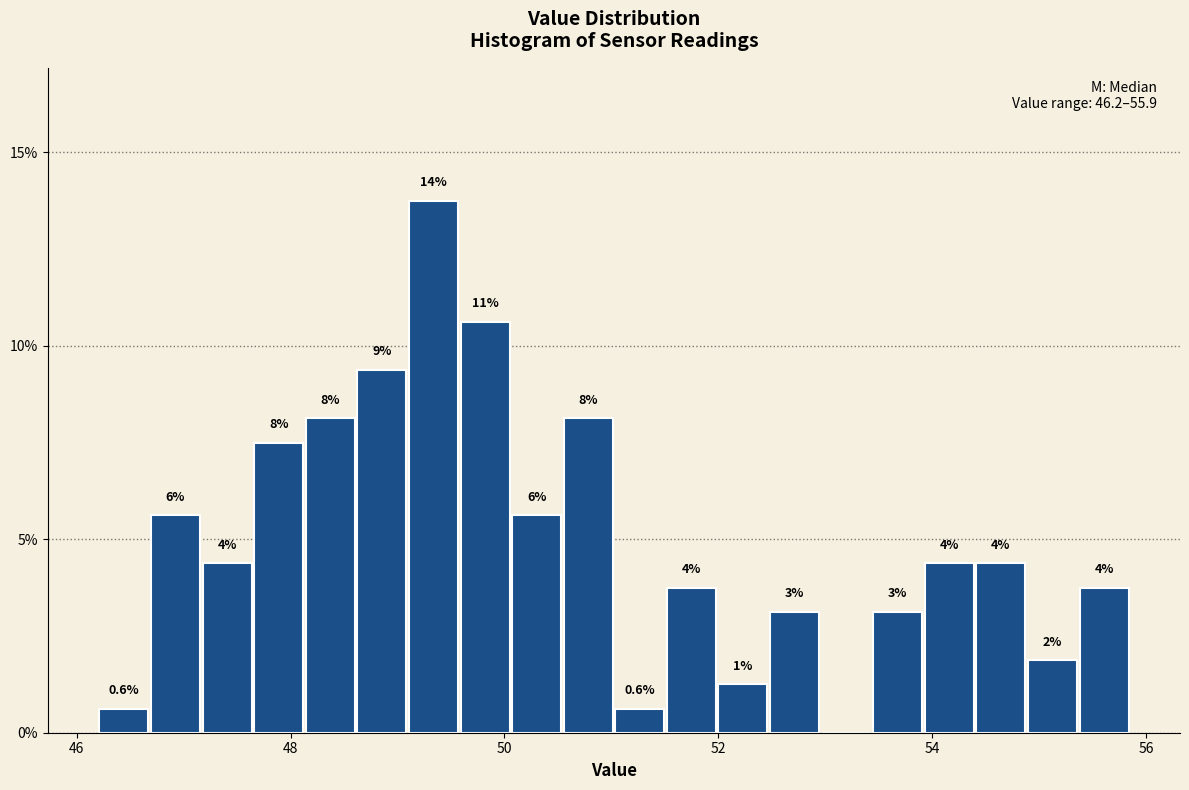

Read against the x-axis, roughly where is the centre of the tallest bar?

49.4